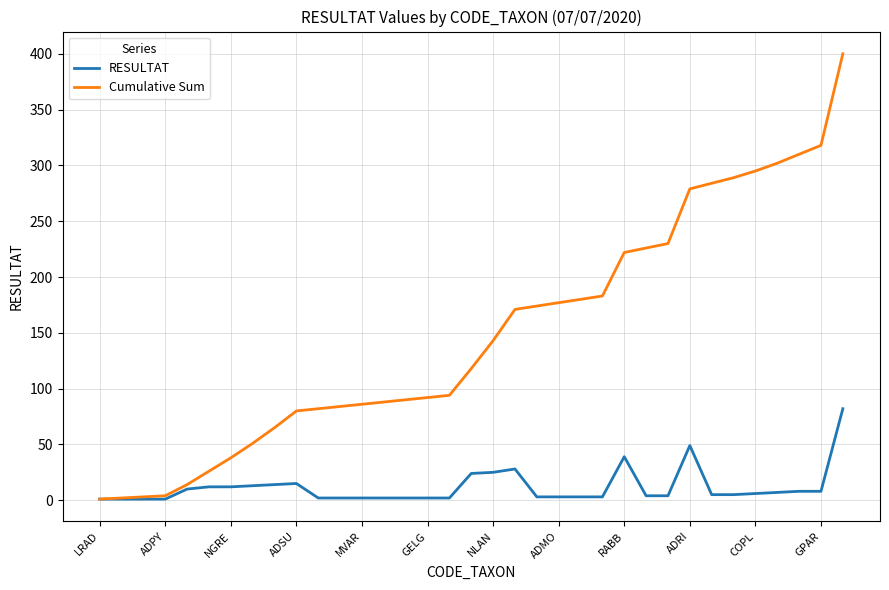

Which series has the largest total across all categories?

Cumulative Sum